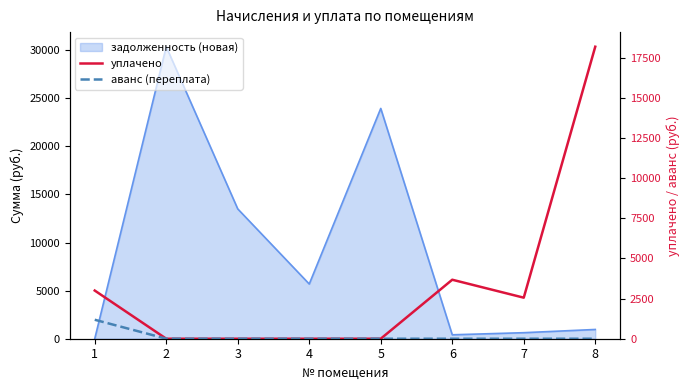

How many data points in аванс (переплата) are above 0?

1